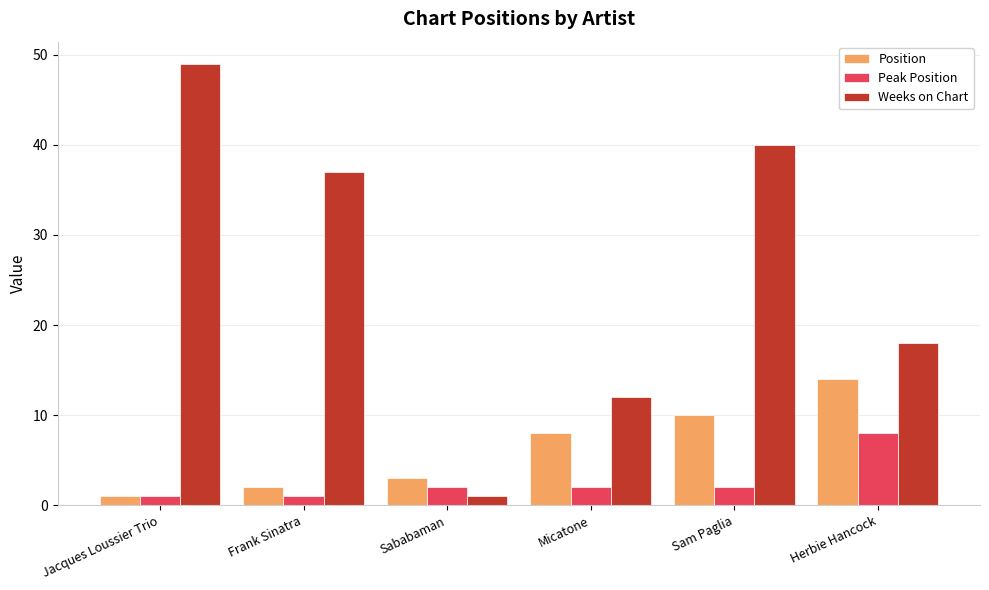

The Position series shows 5 at Sababaman. True or false?

False